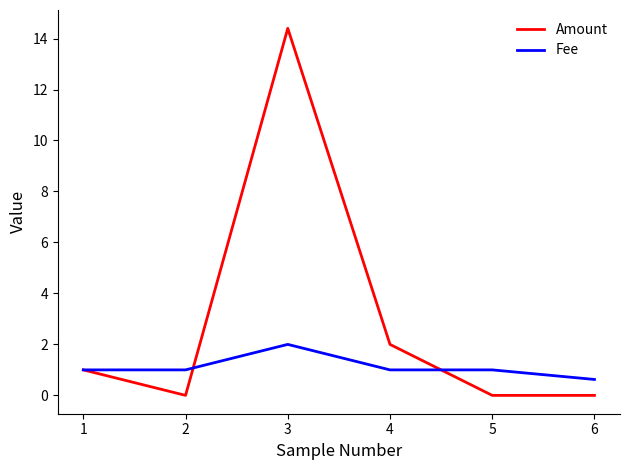

What is the difference between the Fee values at 3 and 1?

1.0